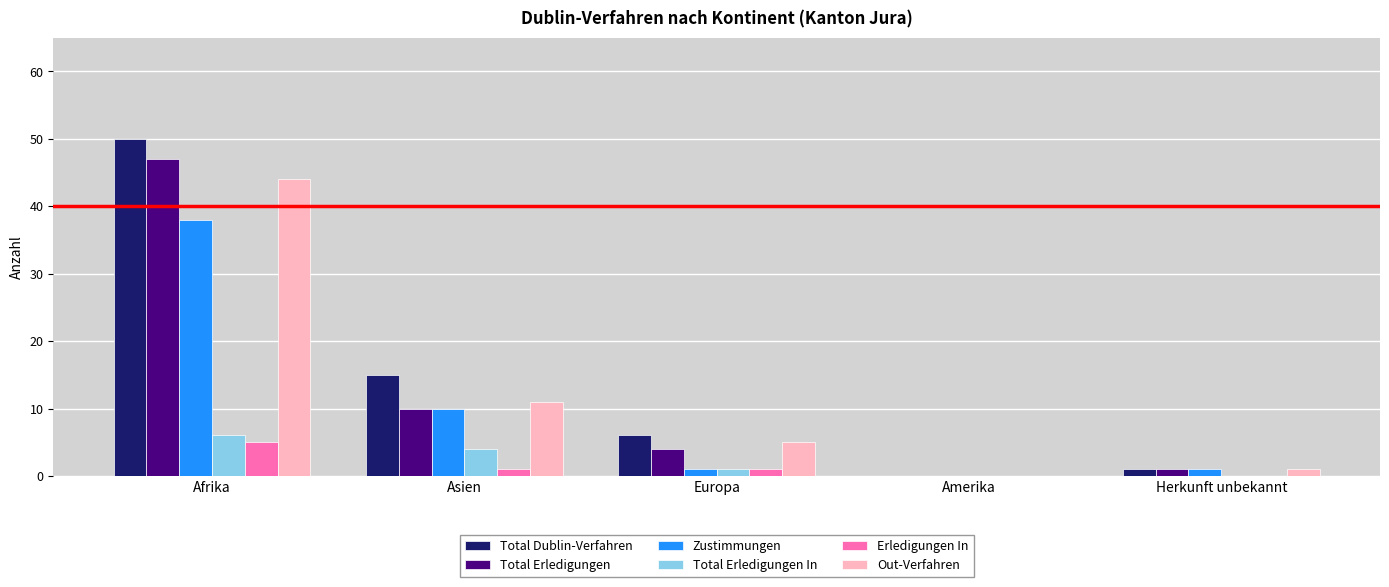

How many groups of bars are there?

5